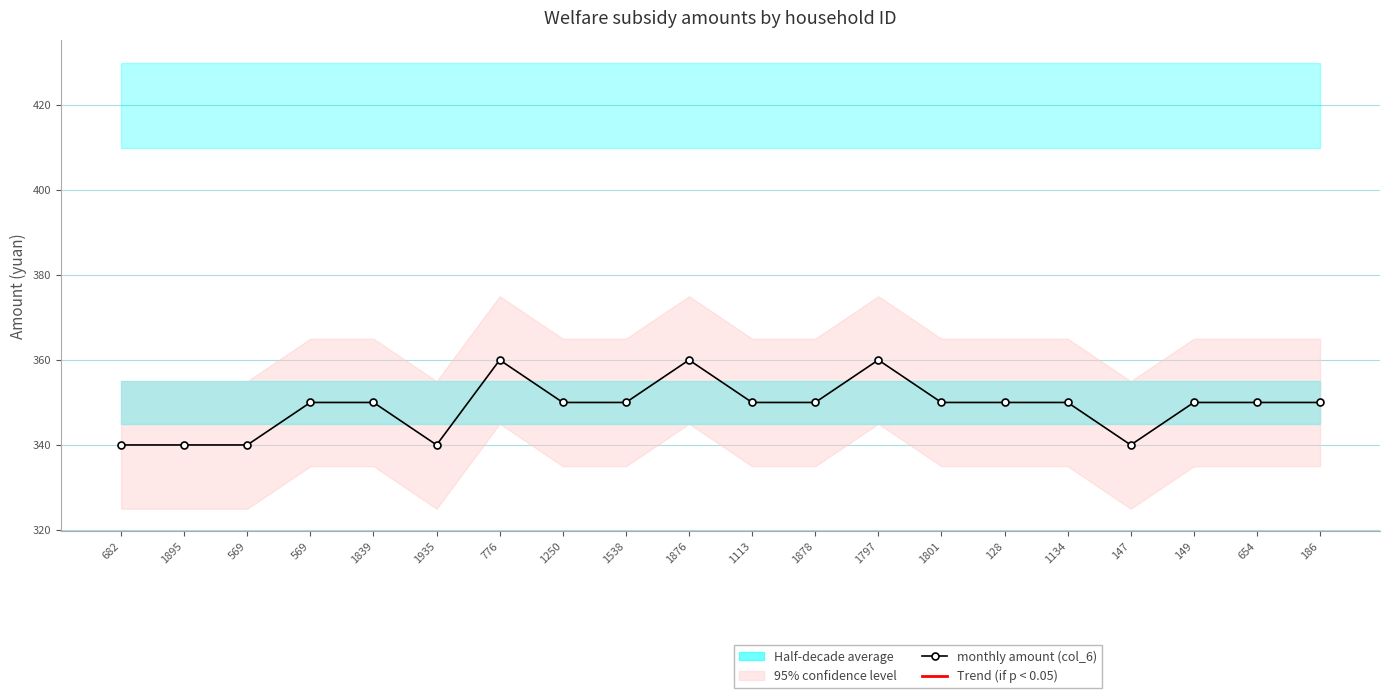

At which label does the data first exceed 350?

776